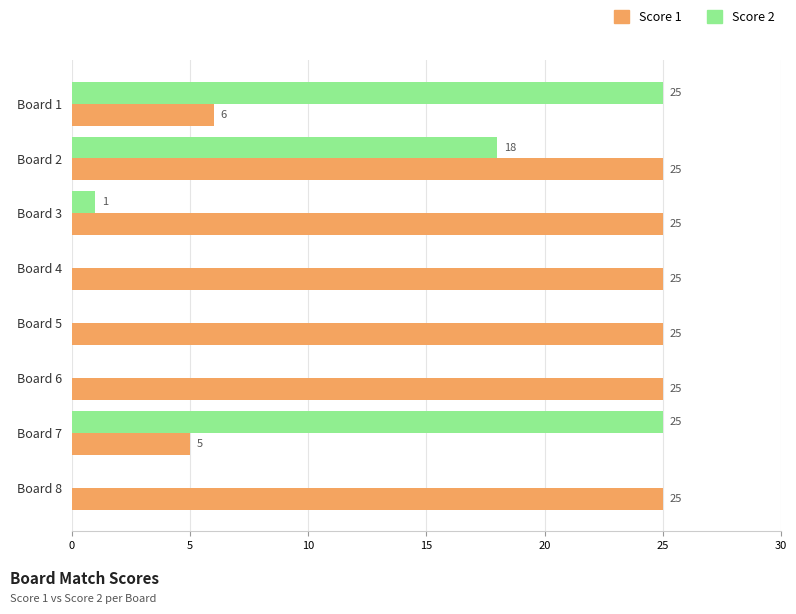

True or false: Score 2 has a value of 1 at Board 3.

True